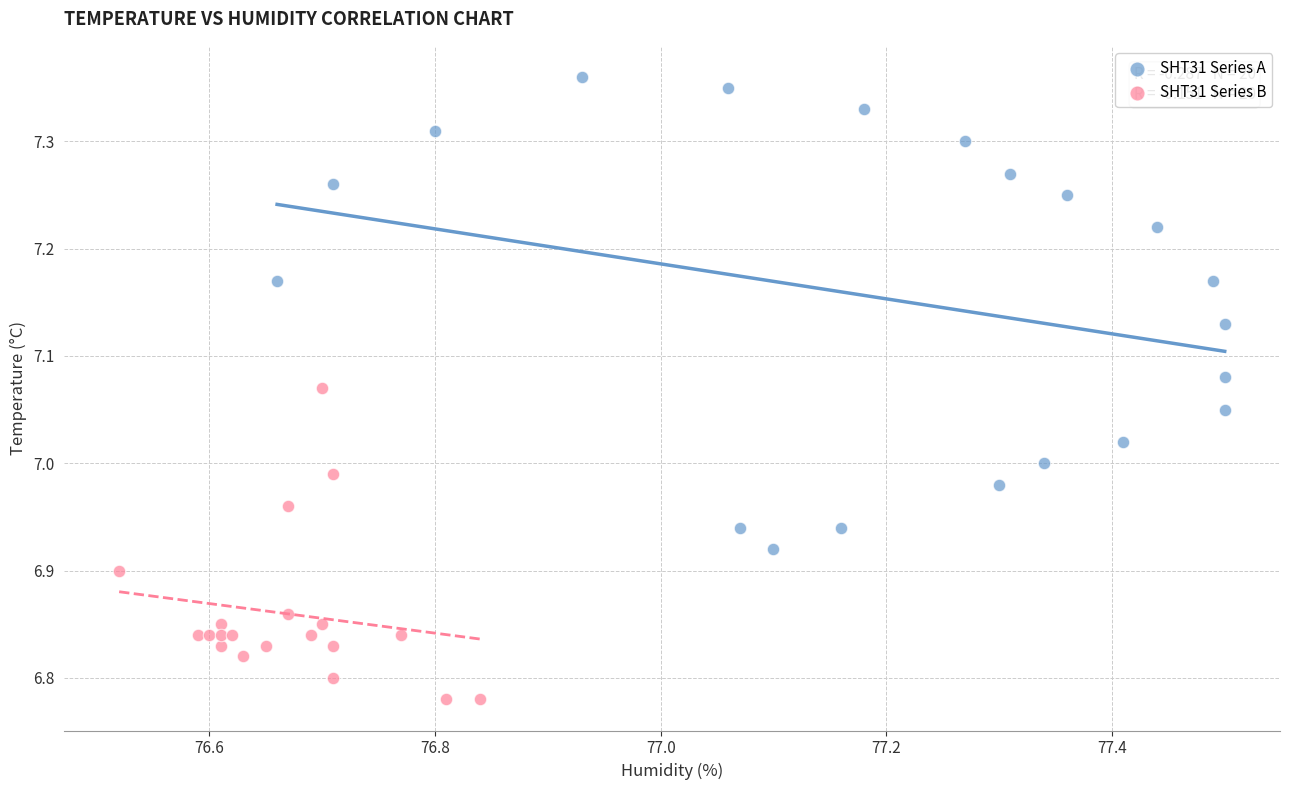

Which series contains the lowest Y value?

SHT31 Series B